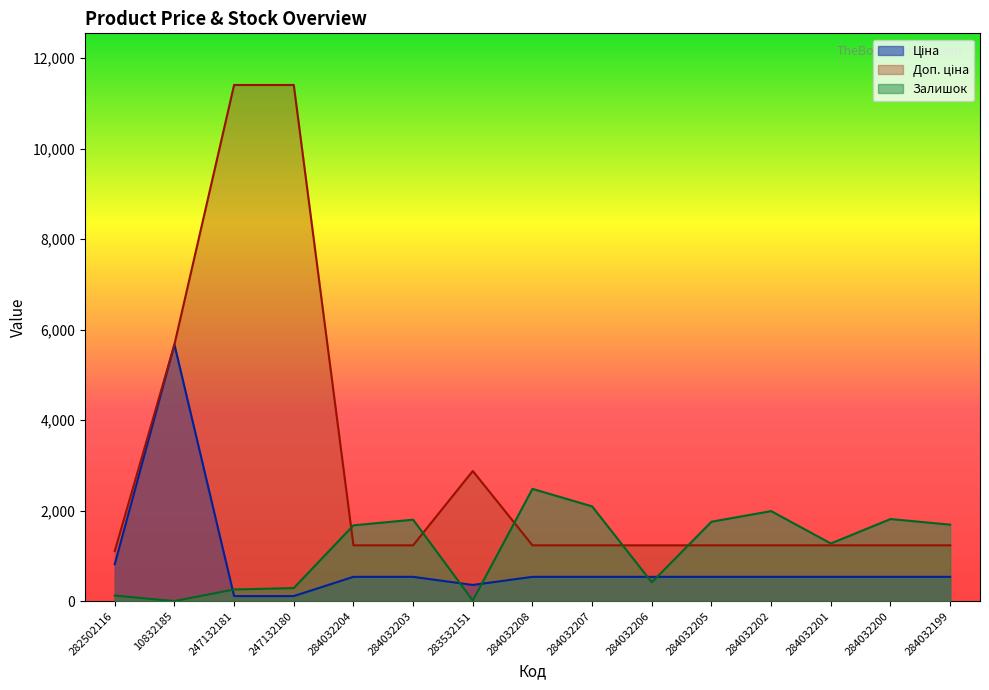

True or false: Доп. ціна has more than 1 interior local peaks.

False